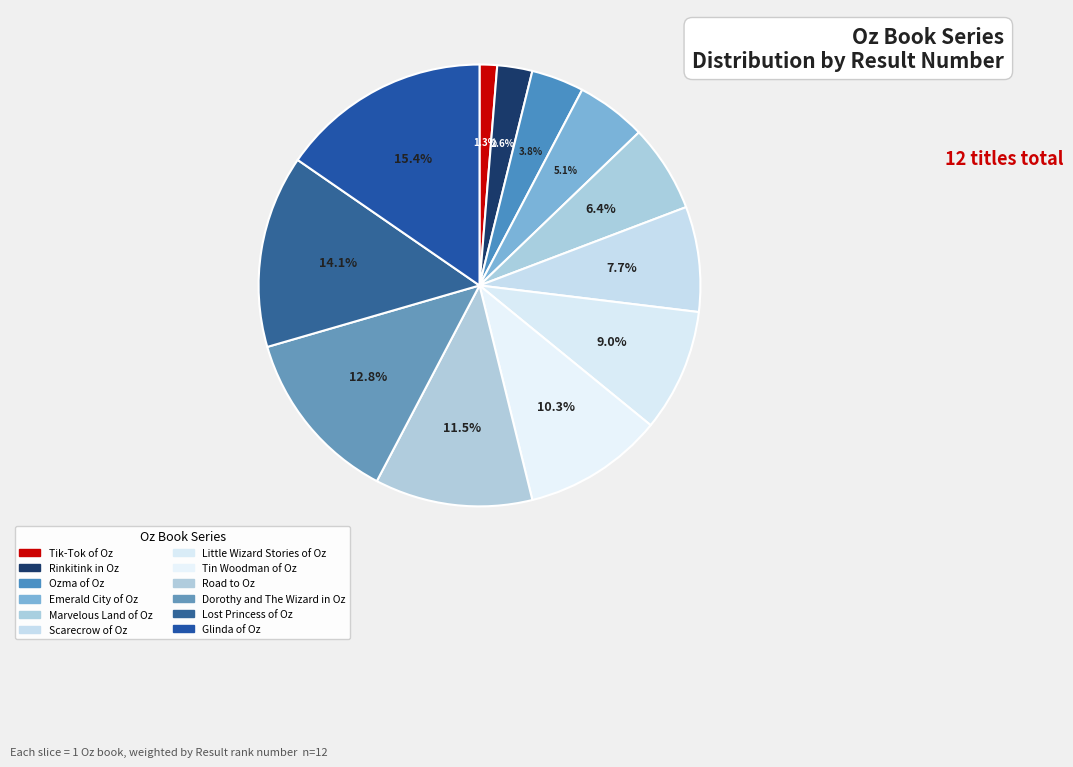

How many slices are in this pie chart?

12